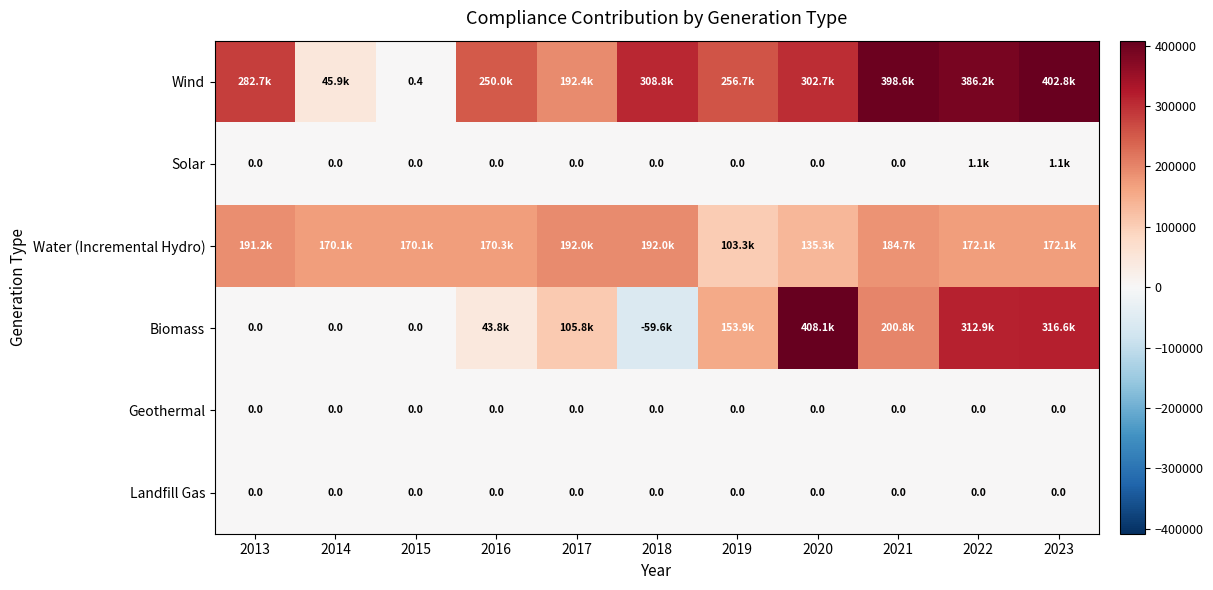

What is the difference between the maximum and minimum values in the Solar series?

1092.0